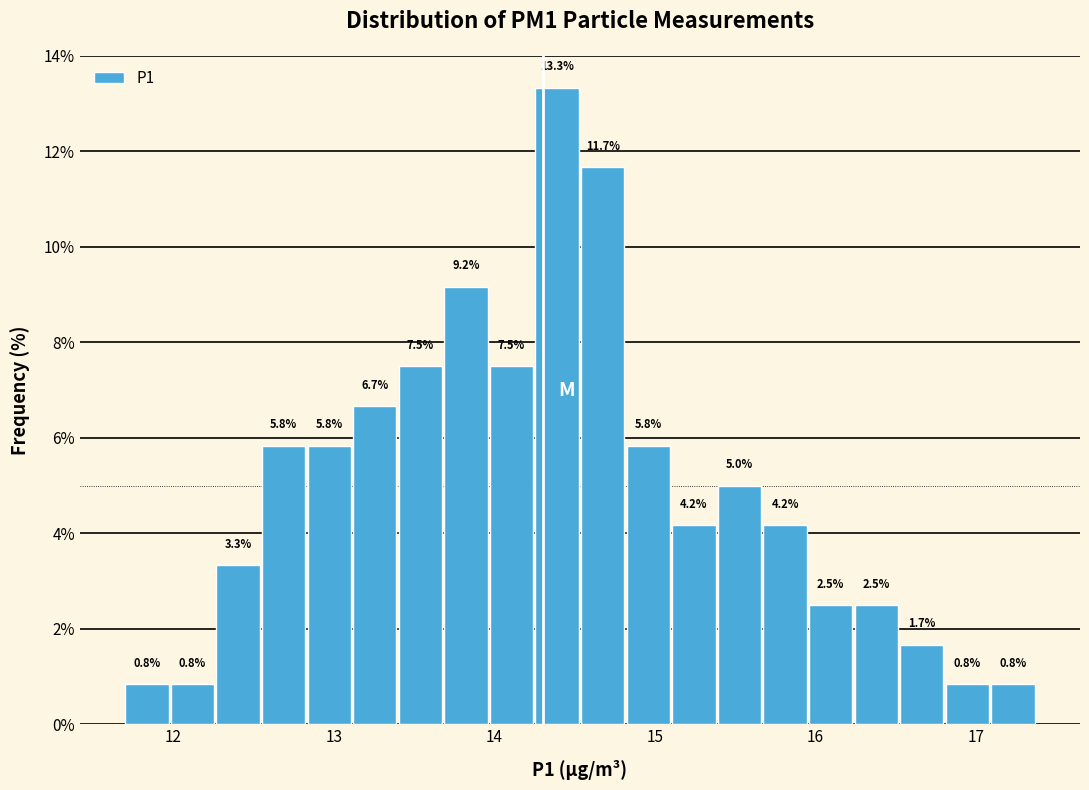

Around what value on the x-axis is the tallest bar? Give the approximate position of its centre, as read against the axis.

14.4